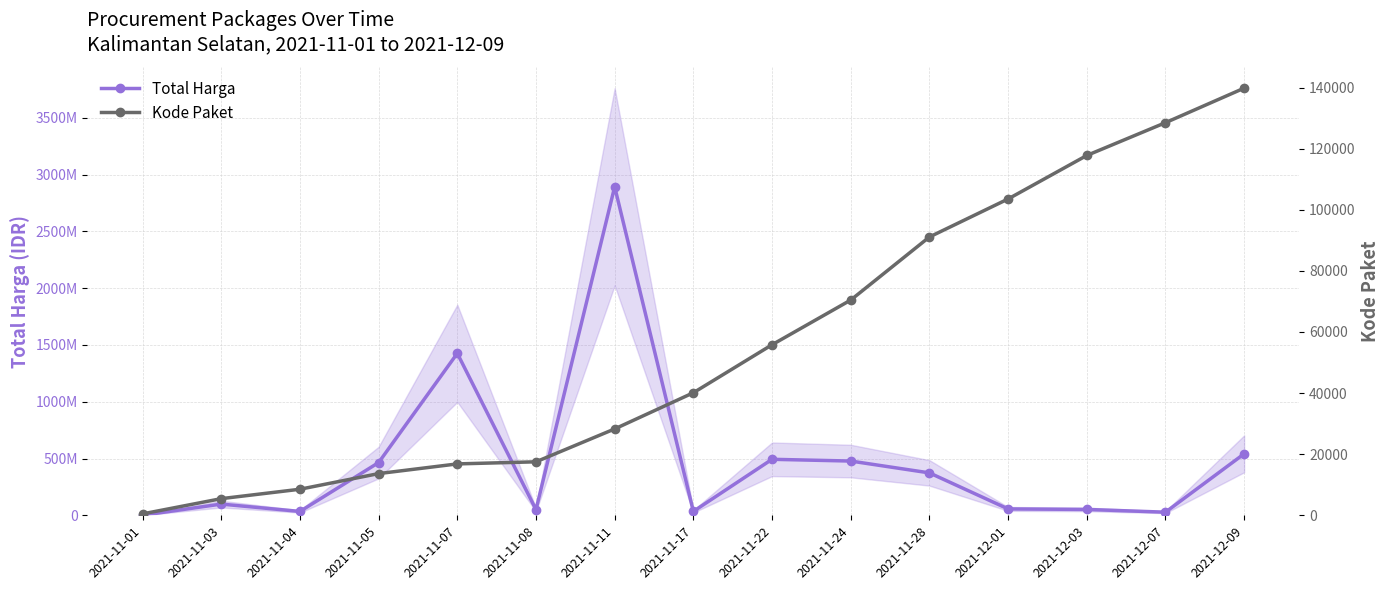

List the series in order of their peak value, lowest first.

Kode Paket, Total Harga